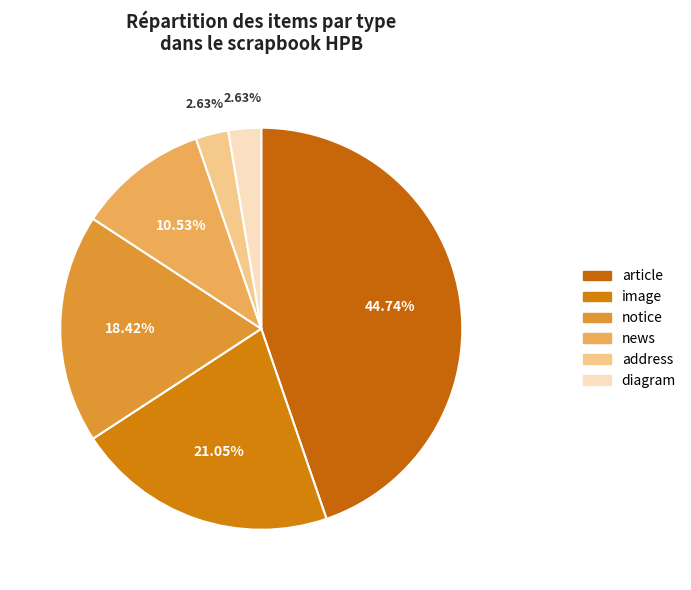

Which has a higher value, article or image?

article